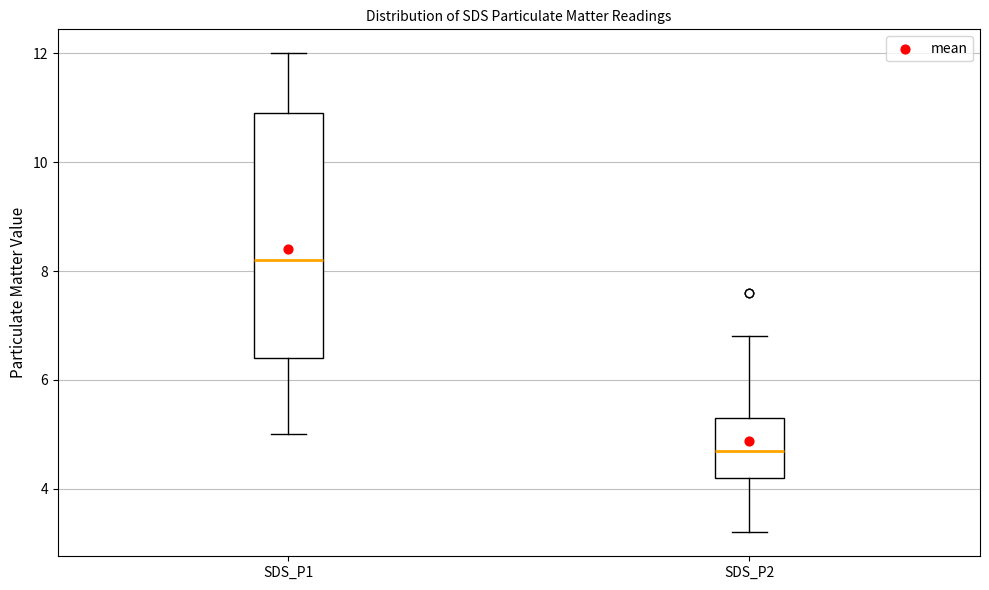

Reading left to right, transcribe this box plot: for each box, give where its median line is, the range the box spans, and where its two whiskers end, as read against the y-axis. The values are not printed on the chart, so give them approximately, as read against the axis.

SDS_P1: median 8.2, box 6.4 to 11.0, whiskers 5.0 to 12.0
SDS_P2: median 4.8, box 4.2 to 5.4, whiskers 3.2 to 6.8